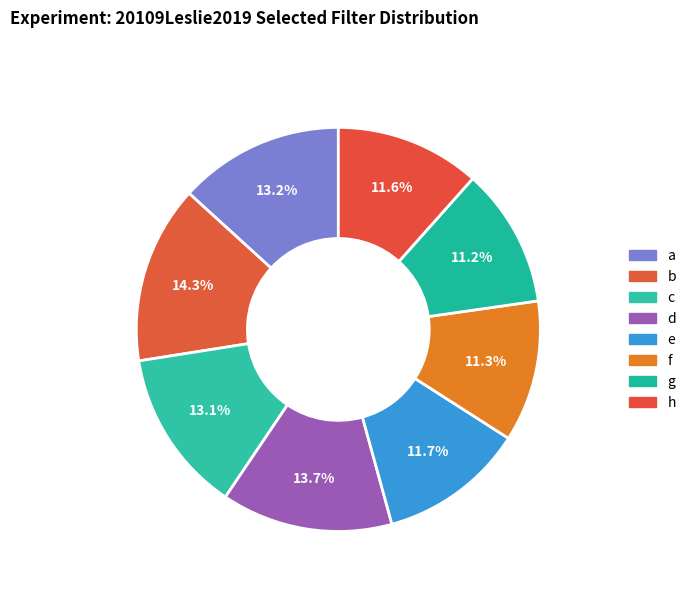

Is g the majority of the pie?

No